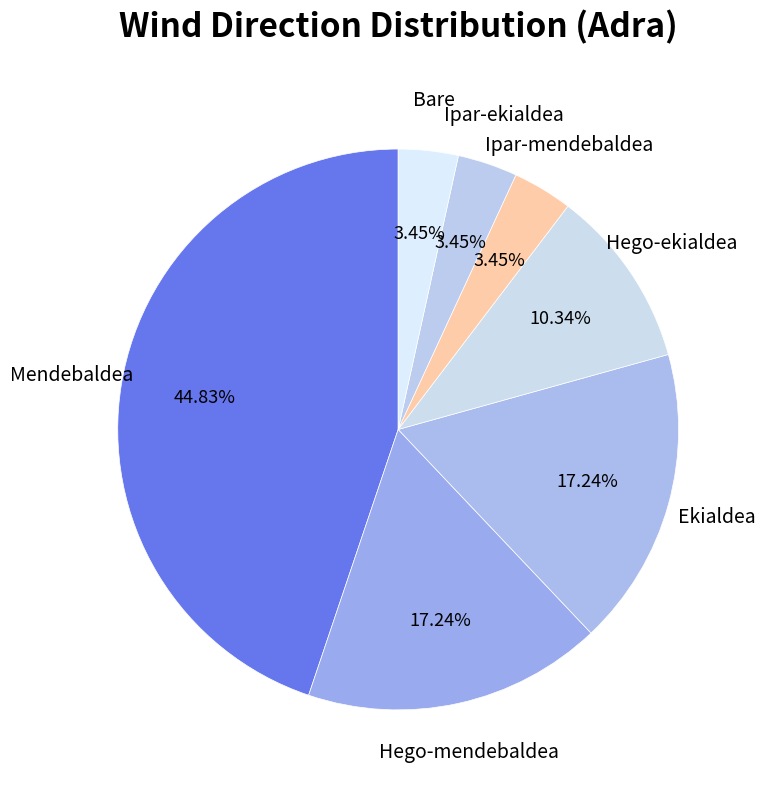

Is there any slice that represents more than half of the pie?

No